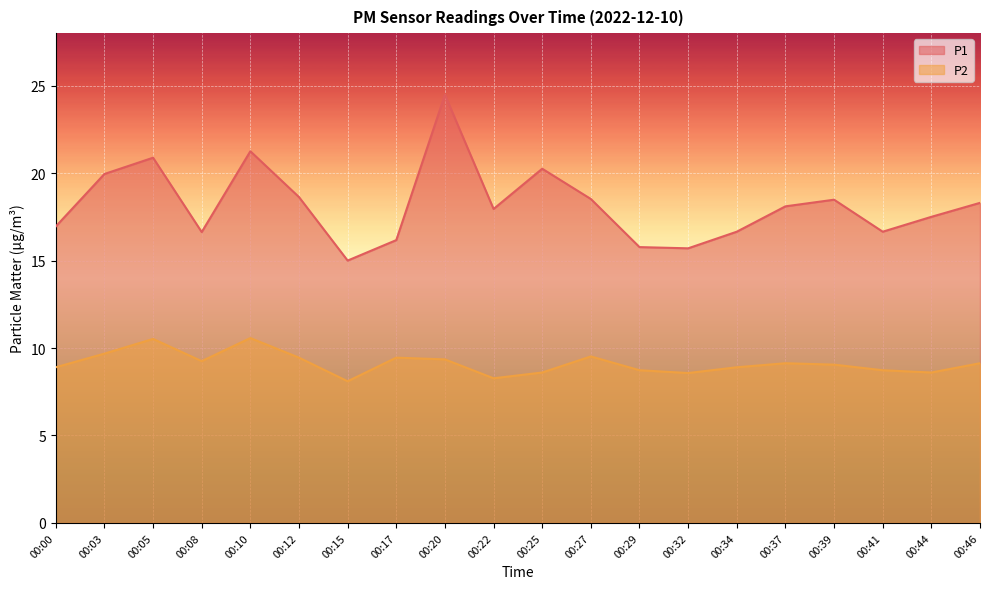

What is the difference between the maximum and minimum values in the P1 series?

9.5